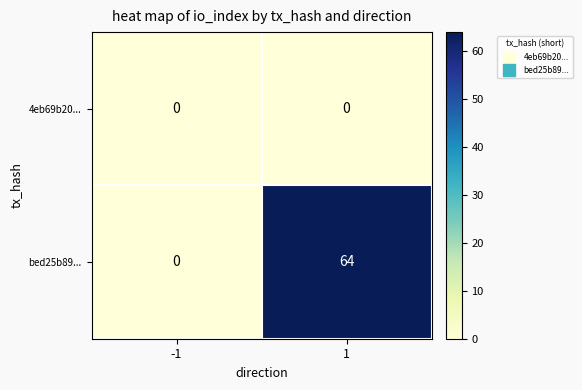

What is the difference between the highest and lowest values at 1?

64